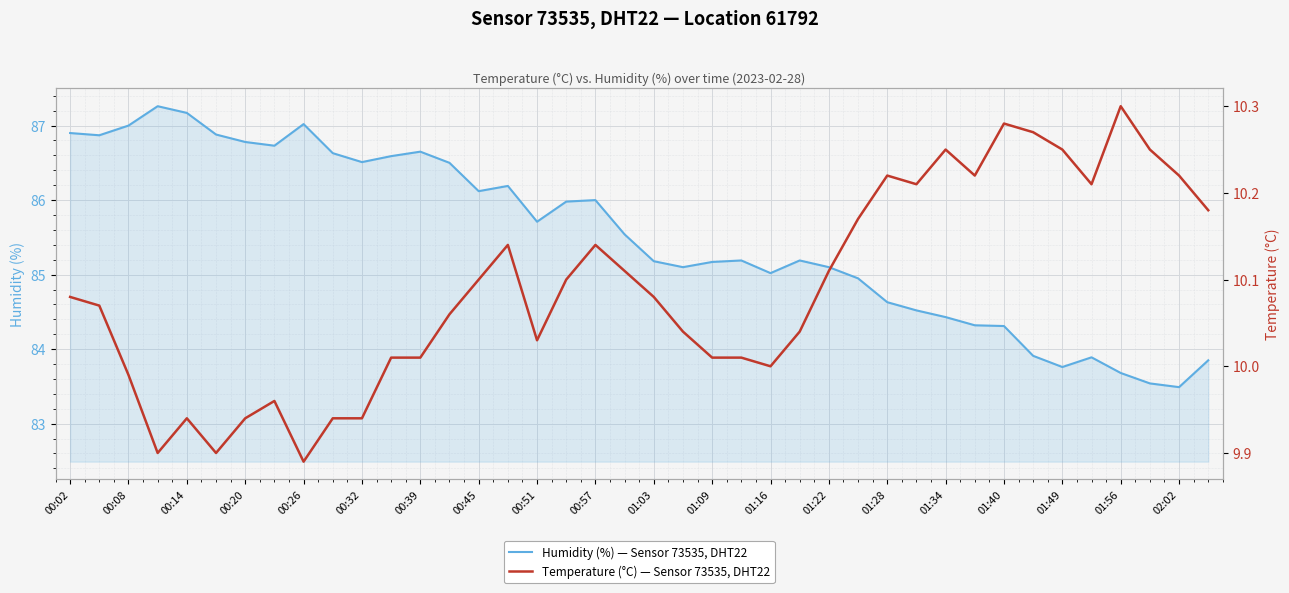

At which label does Humidity (%) — Sensor 73535, DHT22 first exceed 85?

00:02